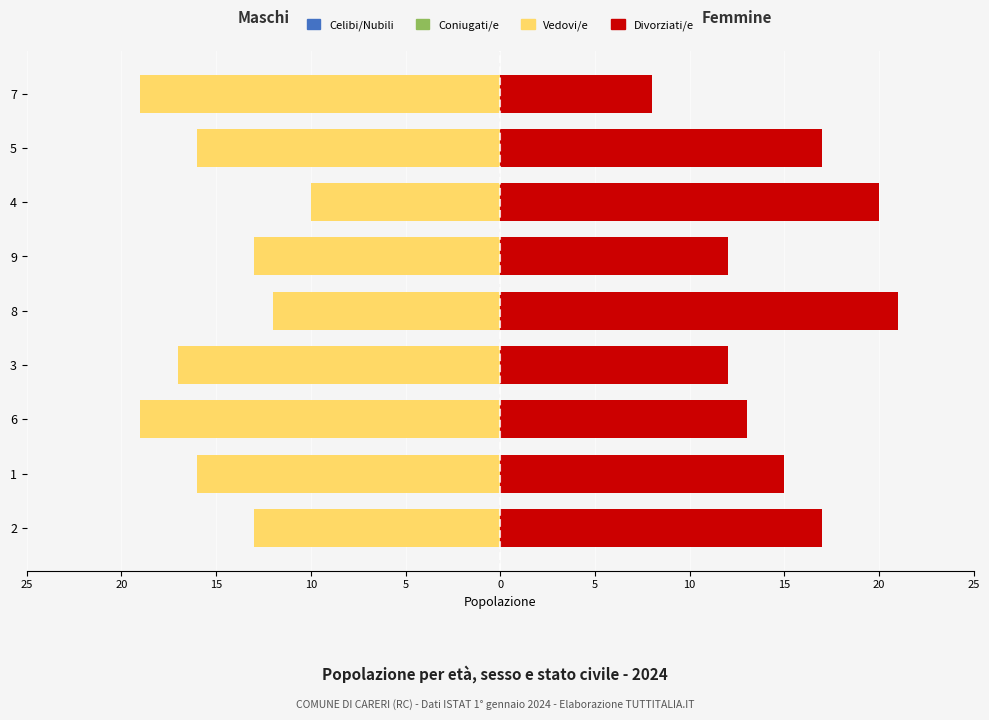

How many data points does each series have?

9